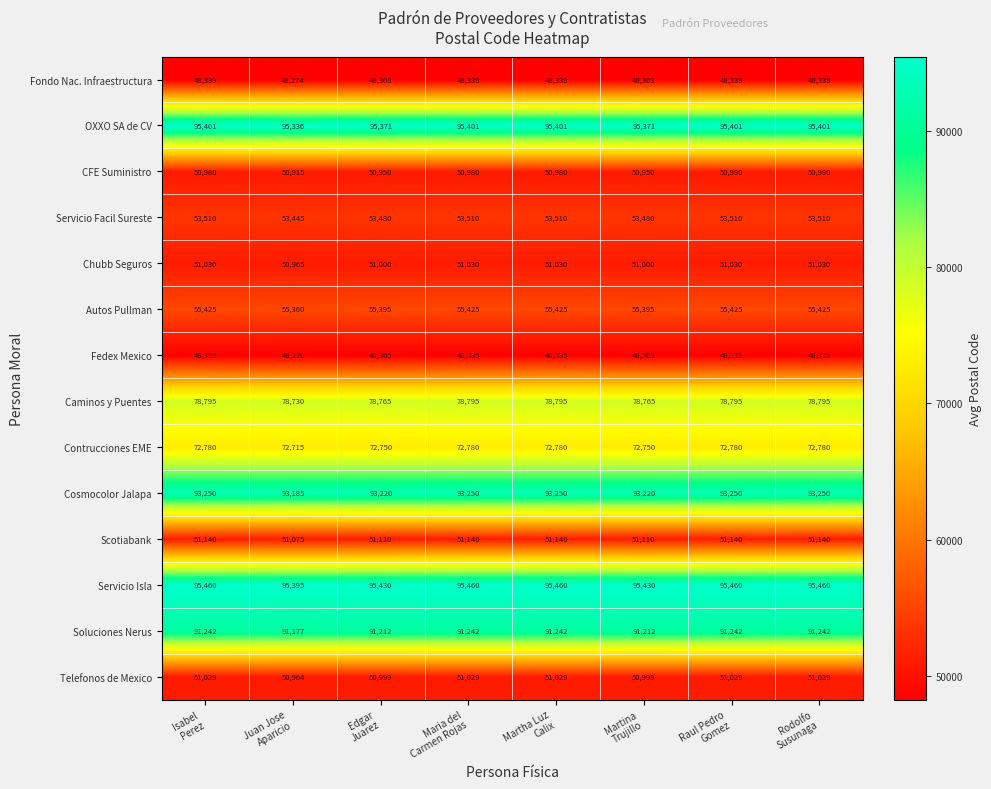

What is the difference between the maximum and minimum values in the CFE Suministro series?

65